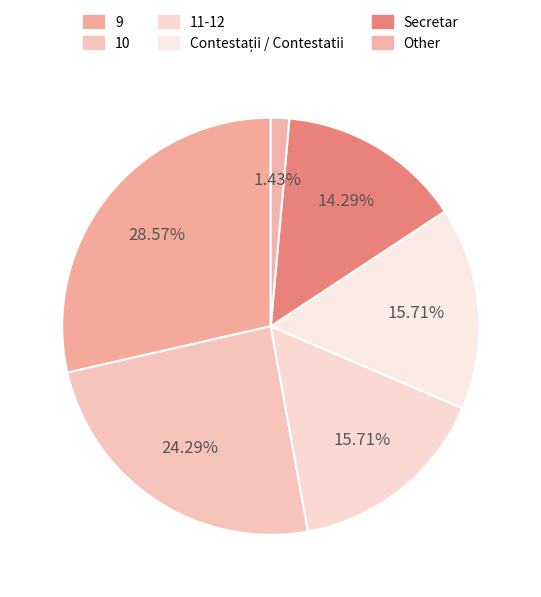

Count the number of slices in the pie.

6